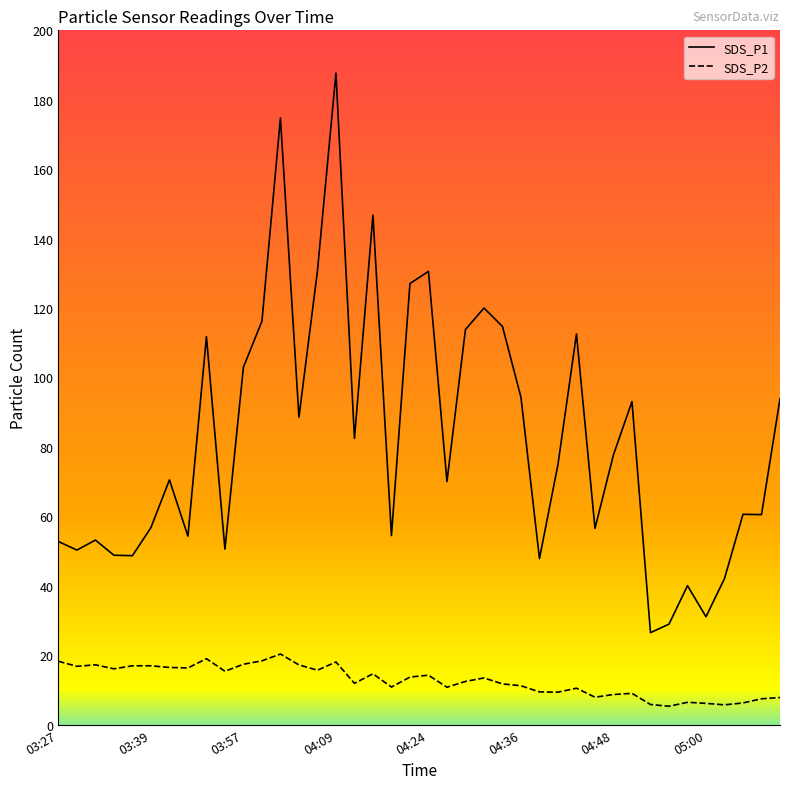

Is it true that SDS_P2 equals 14.7 at 04:48?

False